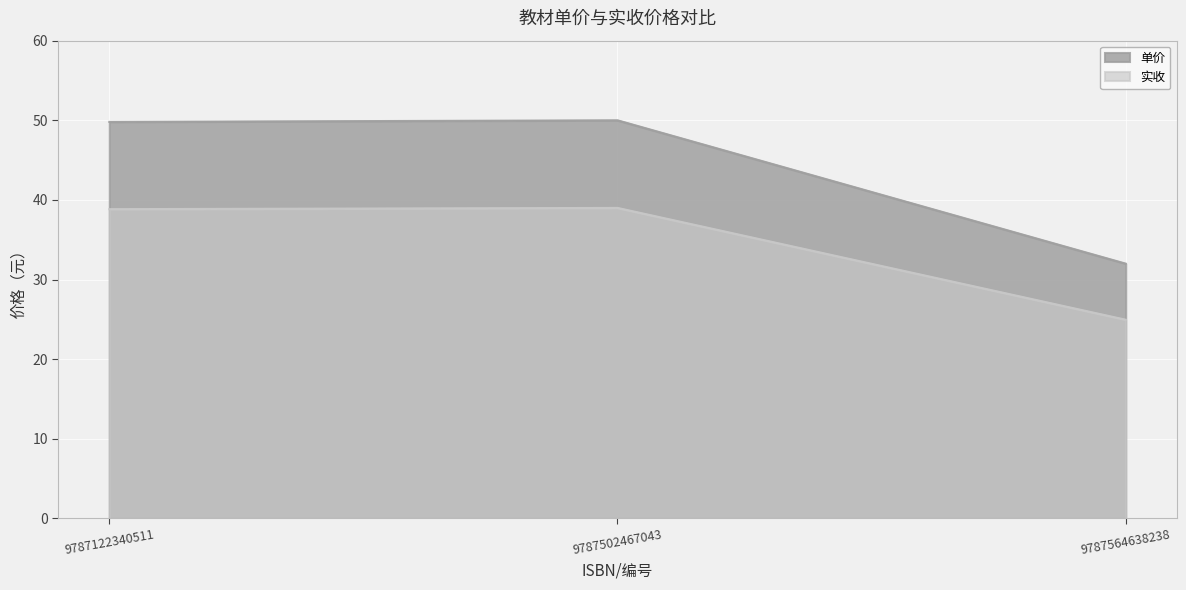

The 实收 series shows 39.0 at 9787502467043. True or false?

True